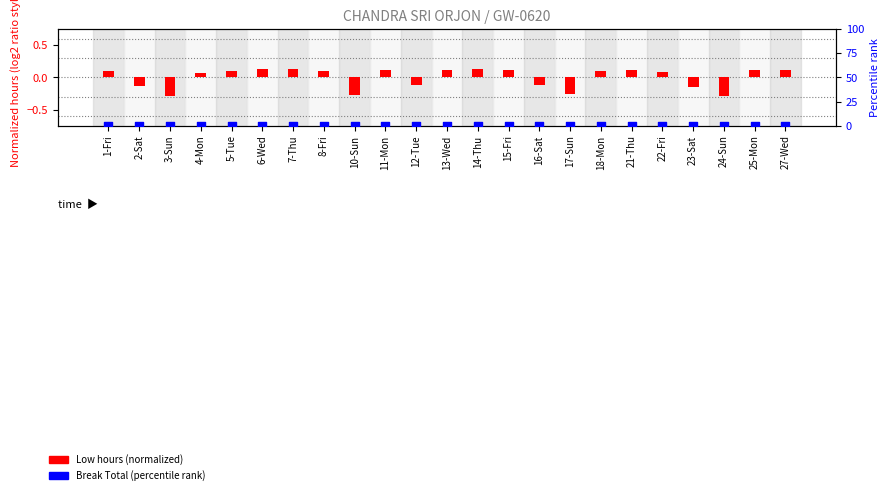

Which series has the largest total across all categories?

Break Total